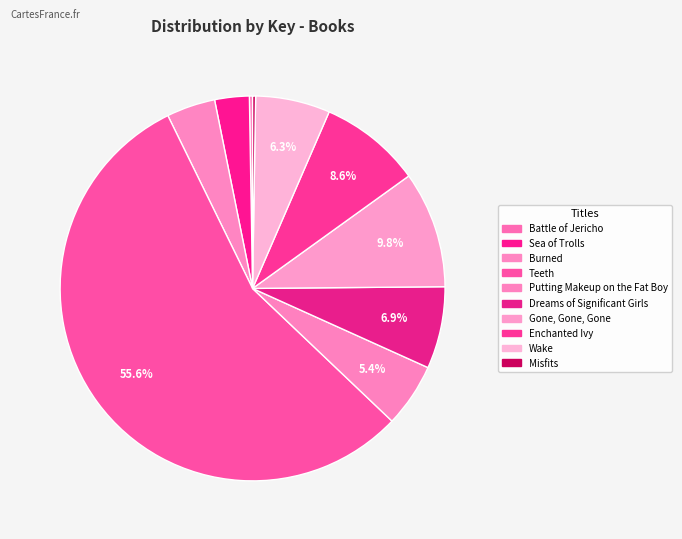

To the nearest percent, what is the difference between the Wake and Putting Makeup on the Fat Boy slice percentages?

1%